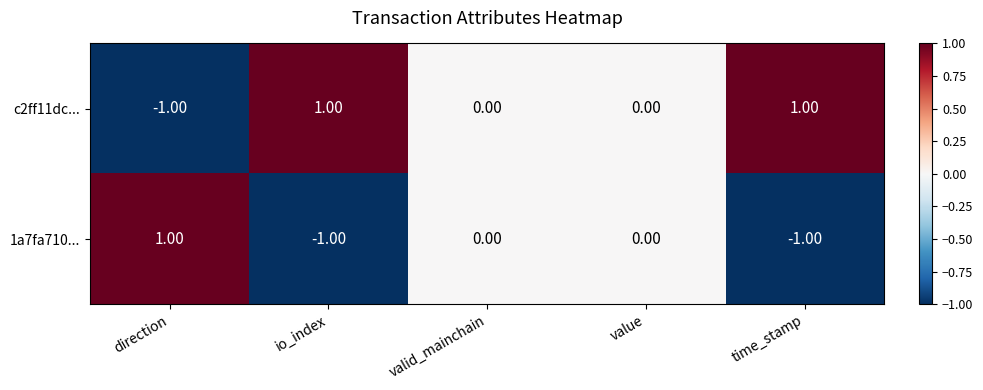

Which series has the largest total across all categories?

c2ff11dc...